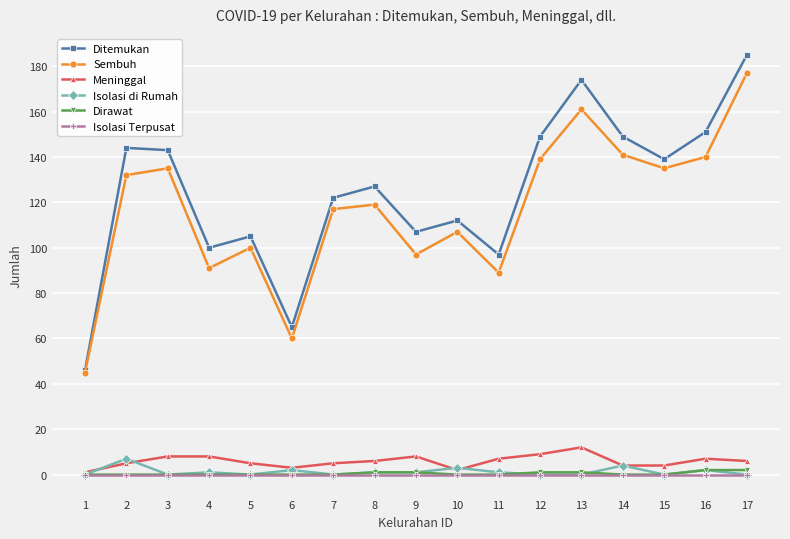

True or false: Sembuh and Dirawat intersect in this chart.

False